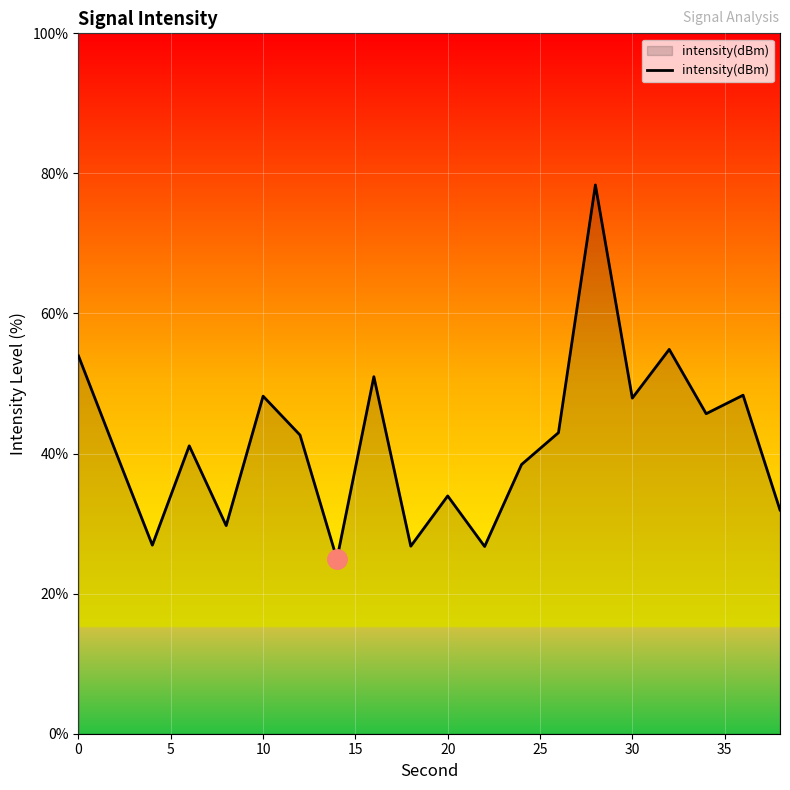

Count the number of categories in the chart.

20